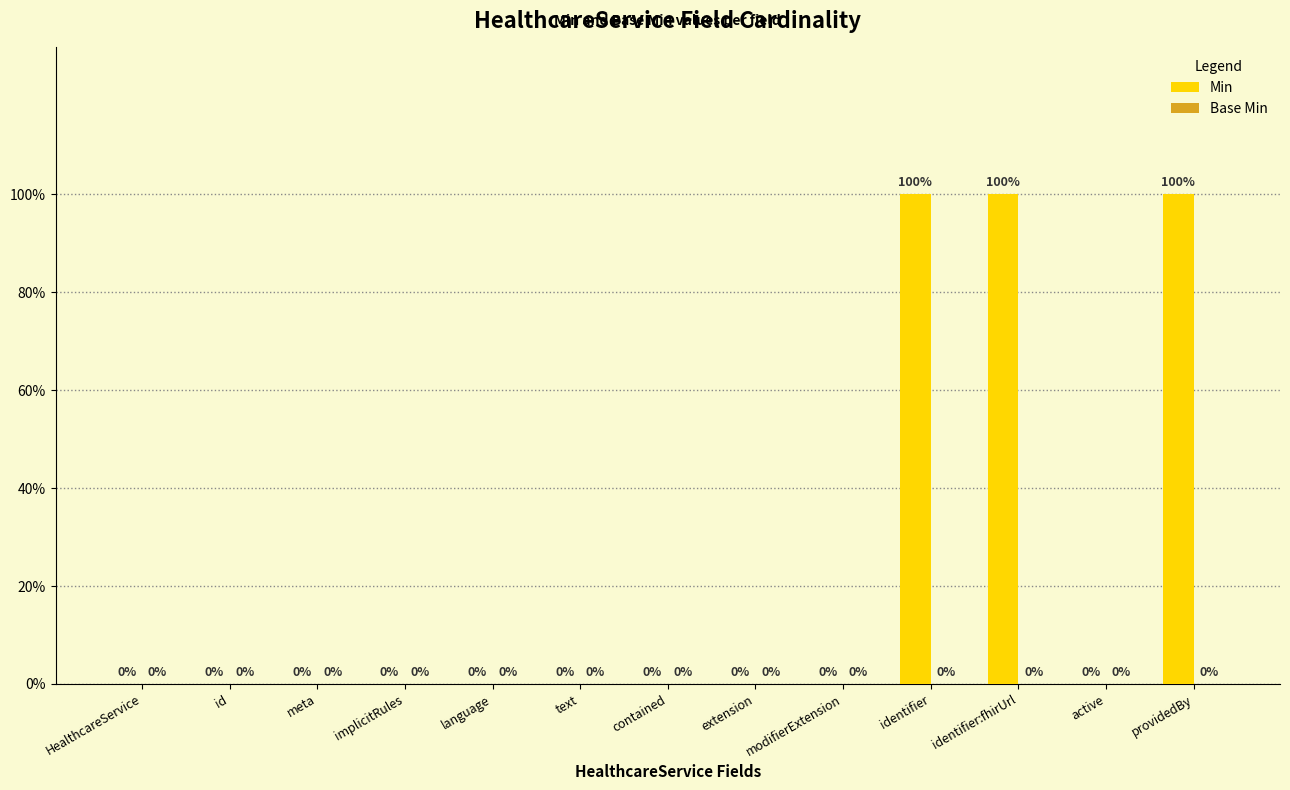

Reading left to right, what are all the values shown in this chart?

Min: HealthcareService=0	id=0	meta=0	implicitRules=0	language=0	text=0	contained=0	extension=0	modifierExtension=0	identifier=1	identifier:fhirUrl=1	active=0	providedBy=1
Base Min: HealthcareService=0	id=0	meta=0	implicitRules=0	language=0	text=0	contained=0	extension=0	modifierExtension=0	identifier=0	identifier:fhirUrl=0	active=0	providedBy=0